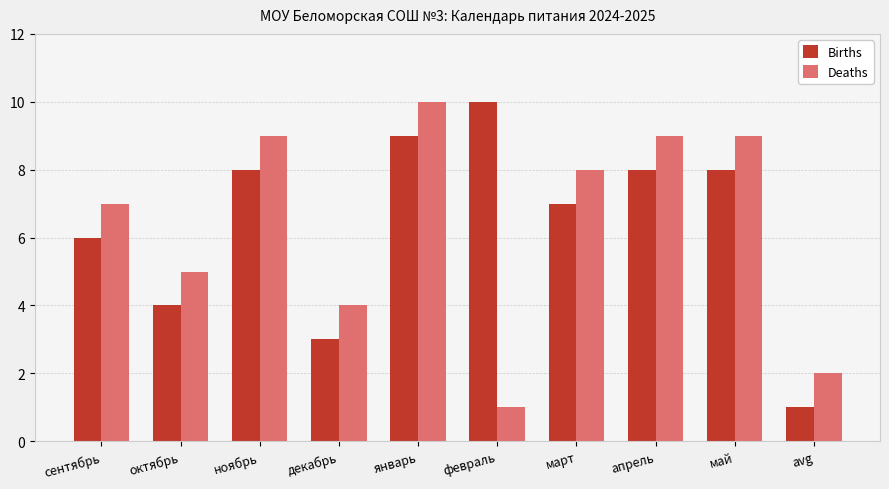

At which category is the sum across all series the highest?

январь